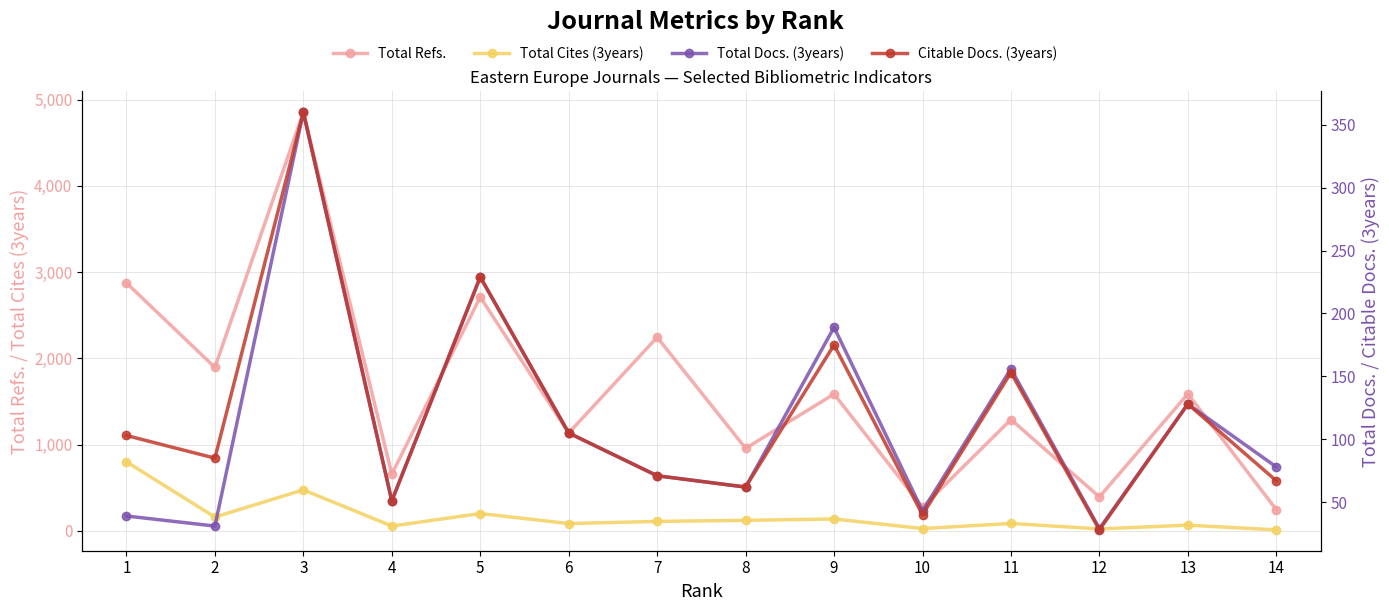

True or false: Citable Docs. (3years) has a value of 145 at 1.

False